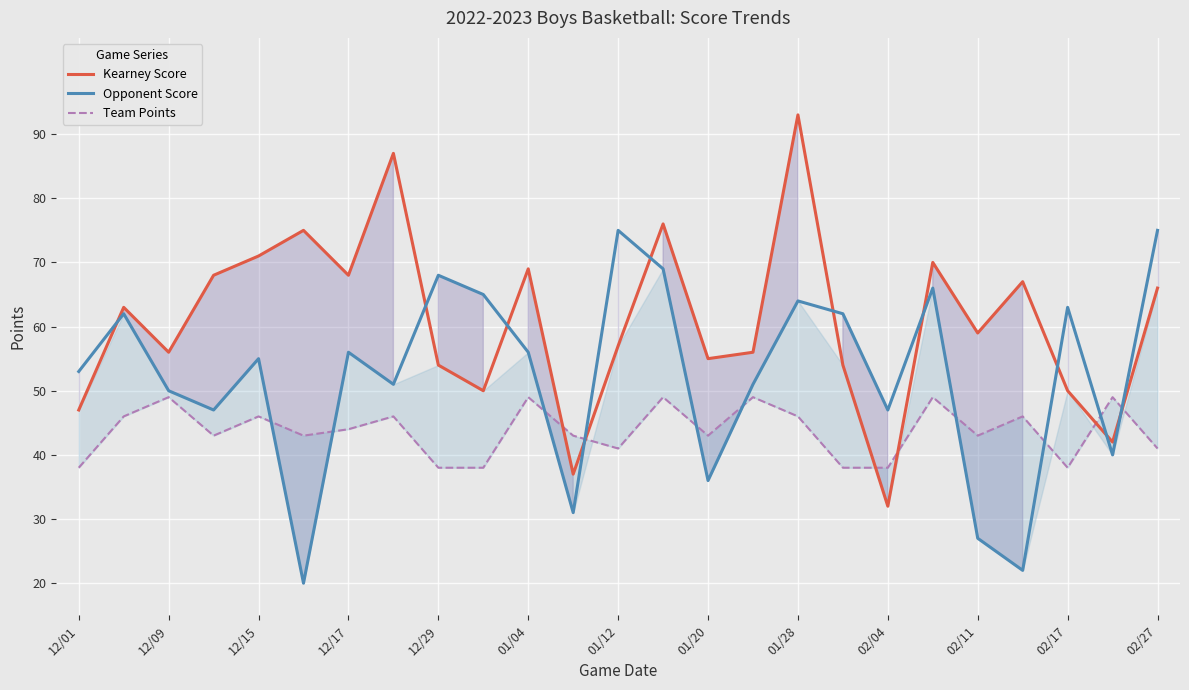

How many interior local valleys does the Team Points series have?

6